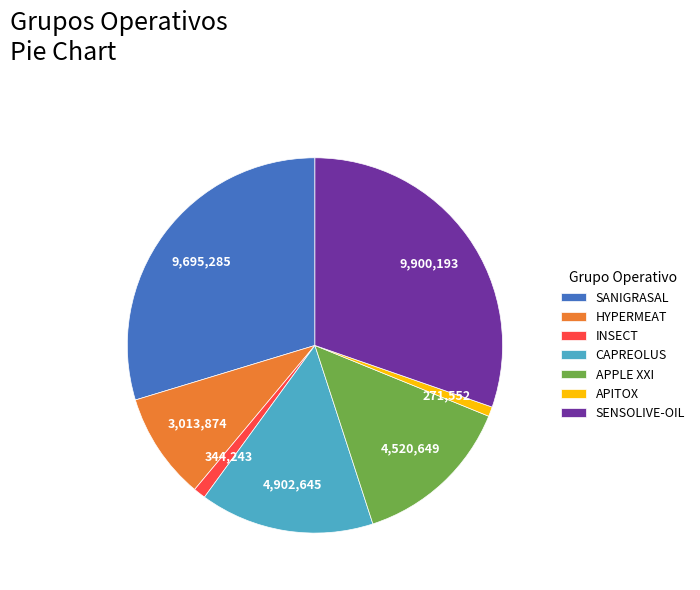

Is there a majority slice in this chart?

No